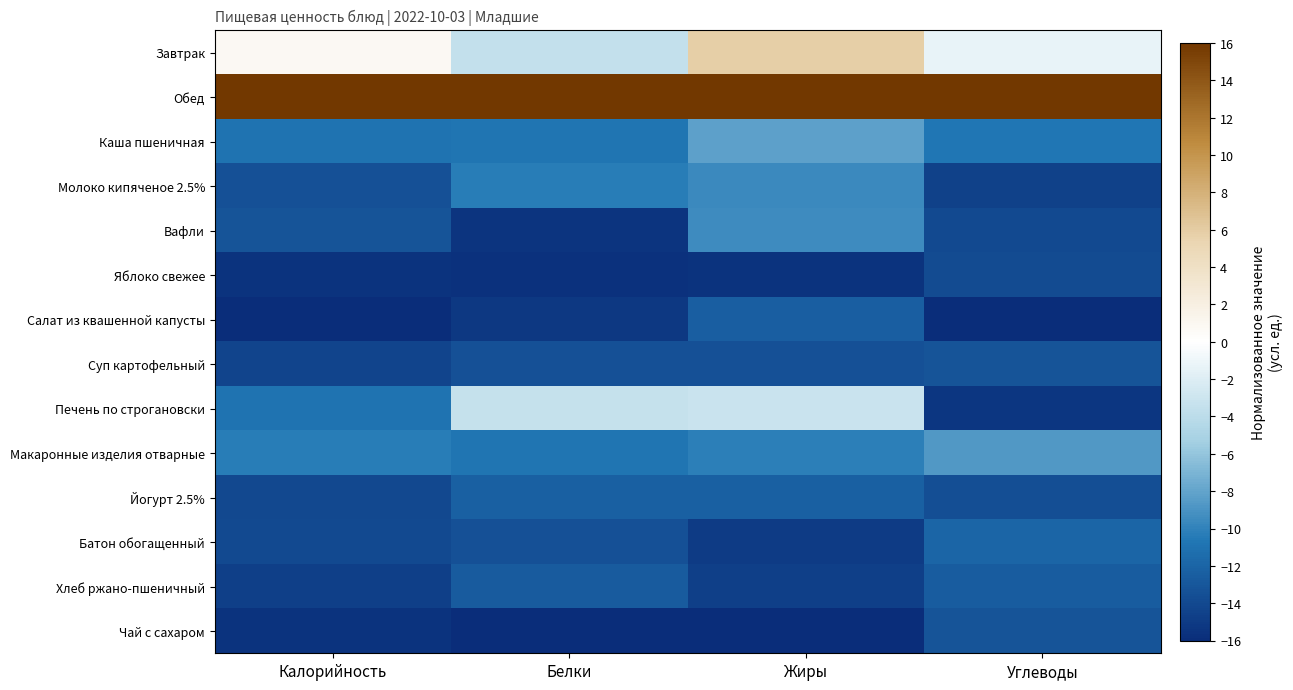

At which category is the sum across all series the highest?

Жиры